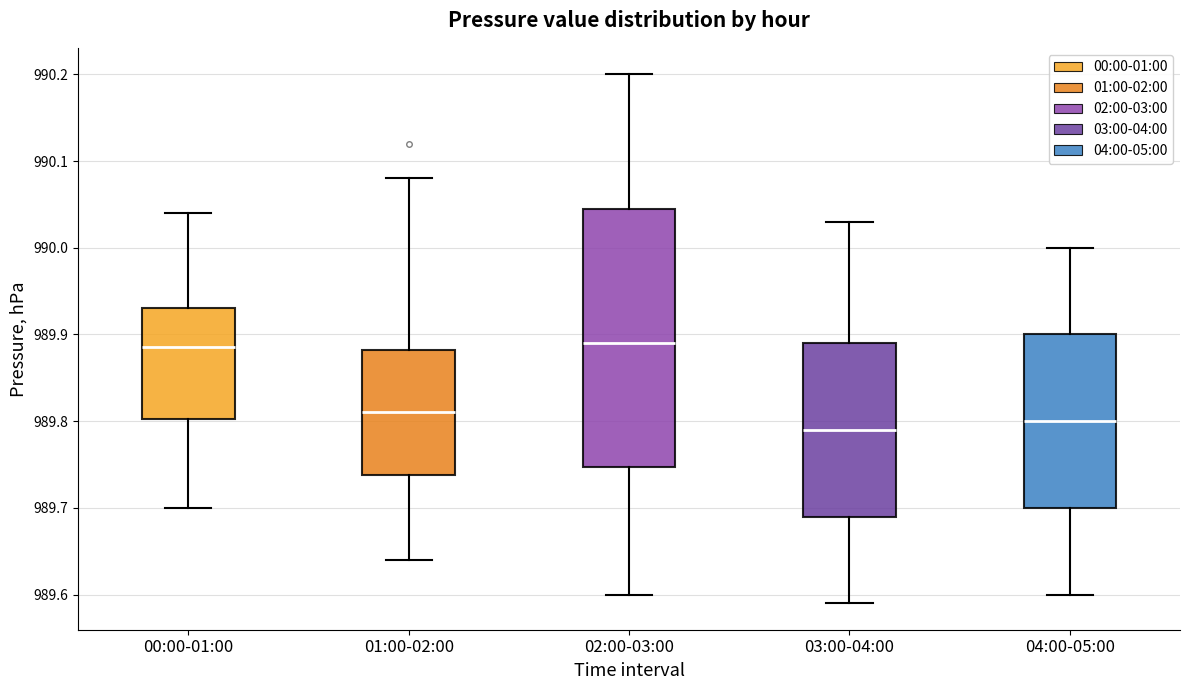

Which box is the tallest, from its lower edge to its upper edge?

02:00-03:00